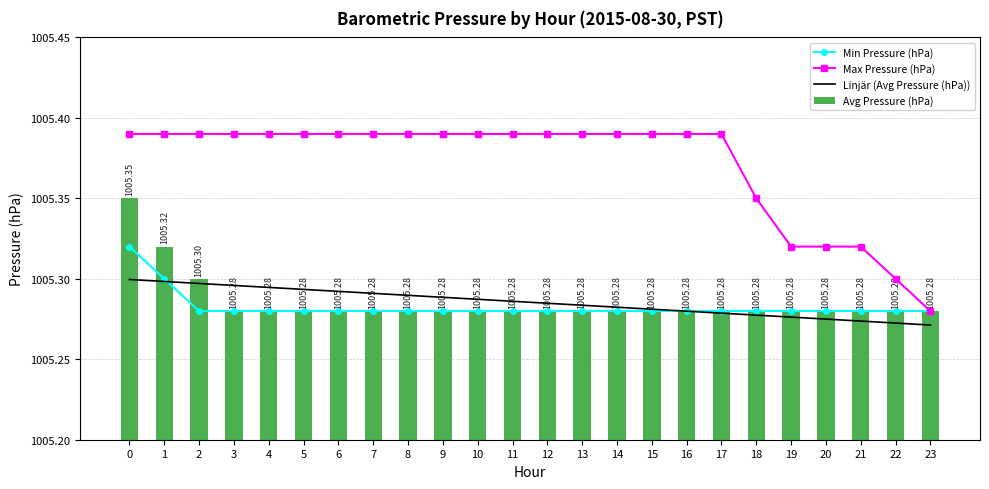

Where is Min Pressure (hPa) nearest to the value 1005?

2